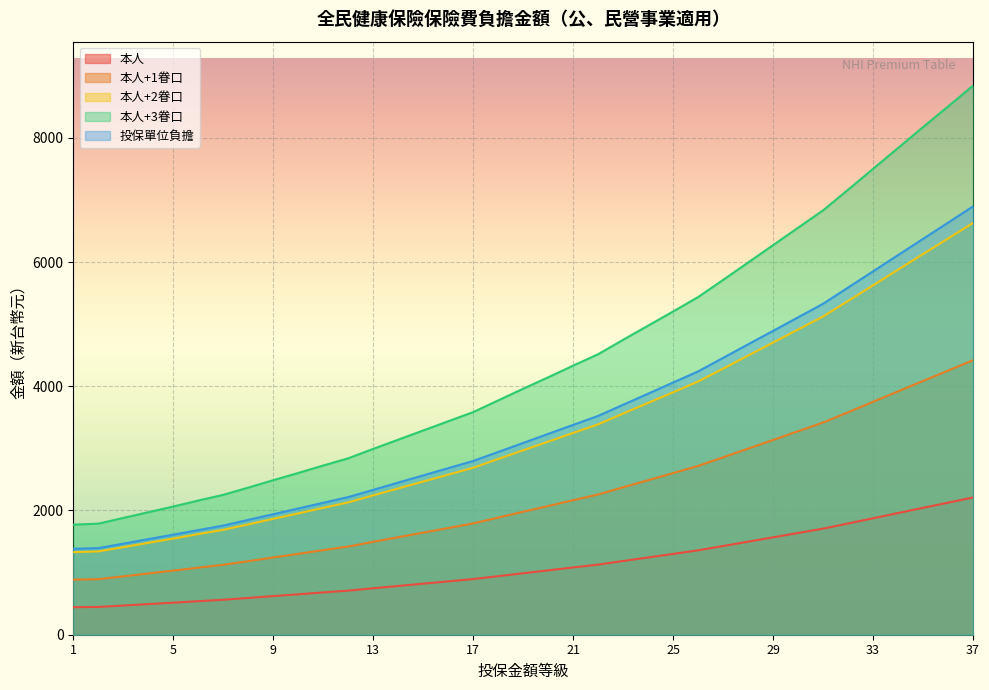

What is the approximate value of 本人+2眷口 at 5?

1548